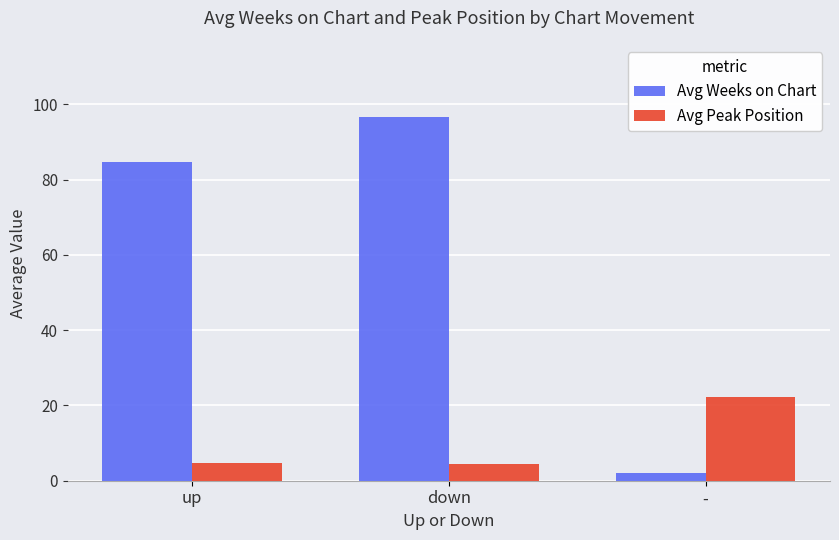

What is the average value of the Avg Weeks on Chart series?

61.1